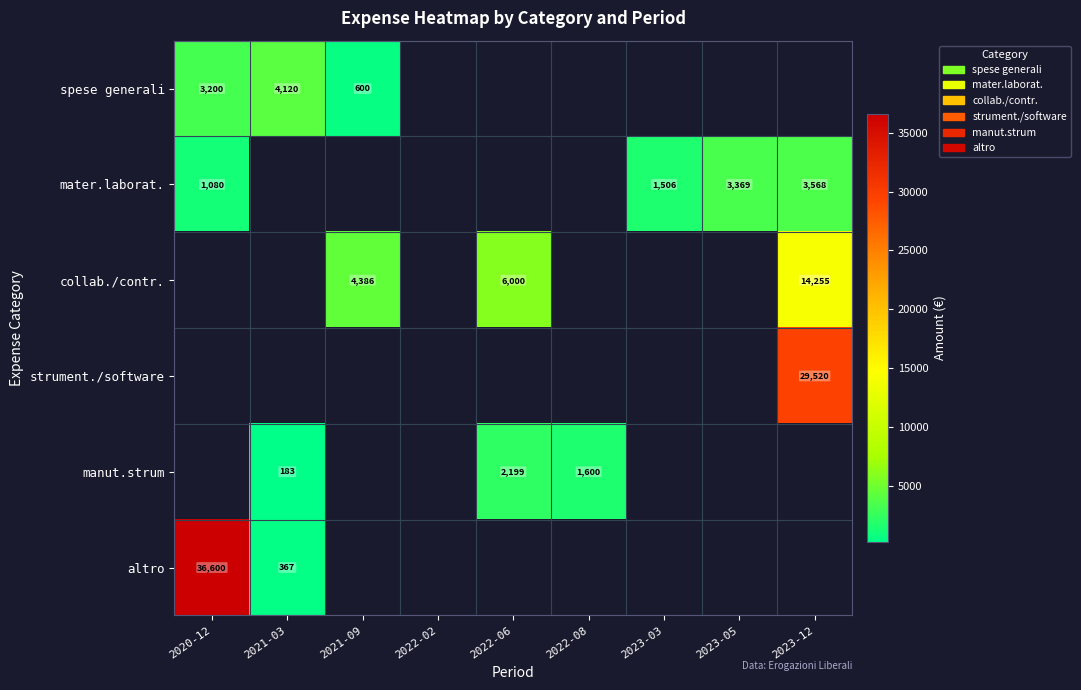

True or false: manut.strum has a value of 2199 at 2022-06.

True